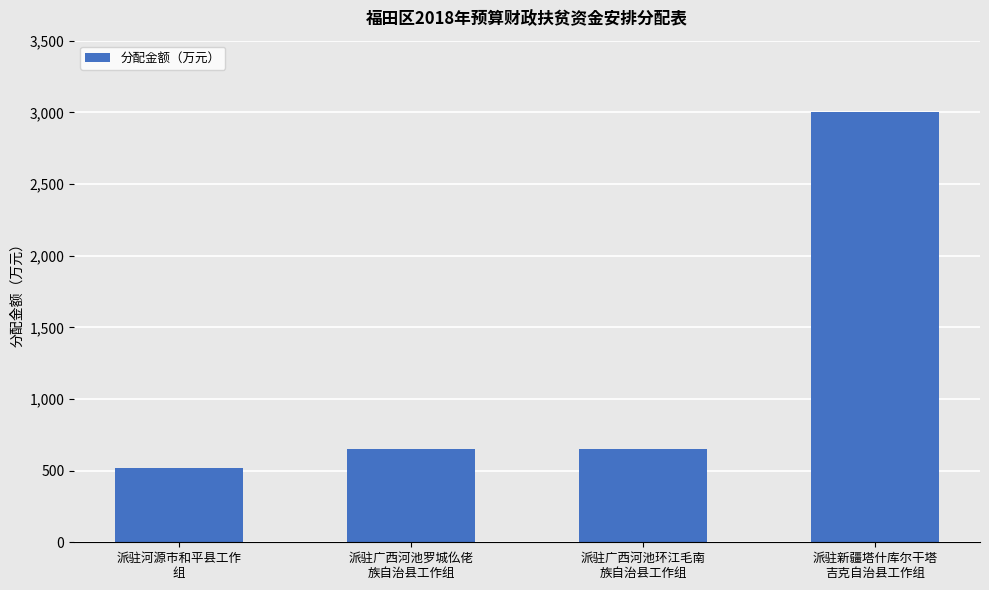

Which category has the highest value across all series?

派驻新疆塔什库尔干塔
吉克自治县工作组